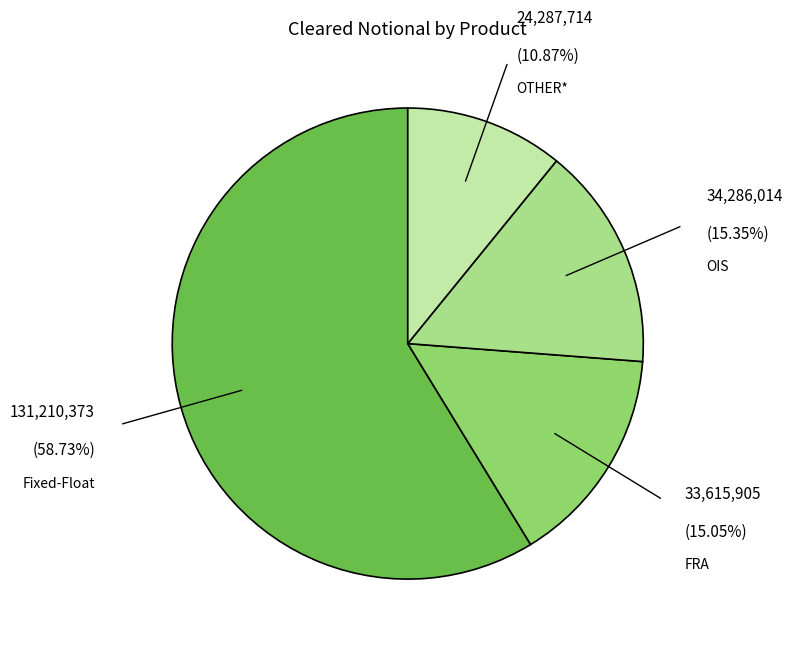

How many slices are in this pie chart?

4